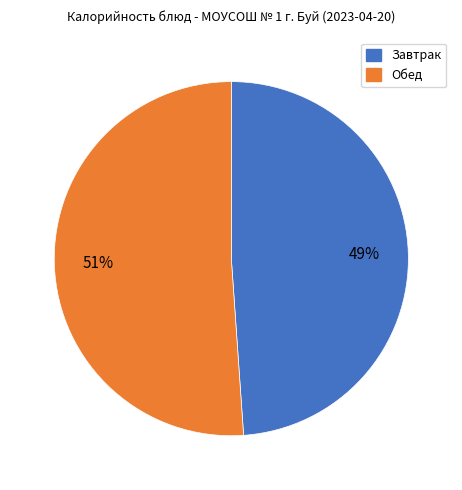

Is there a majority slice in this chart?

Yes